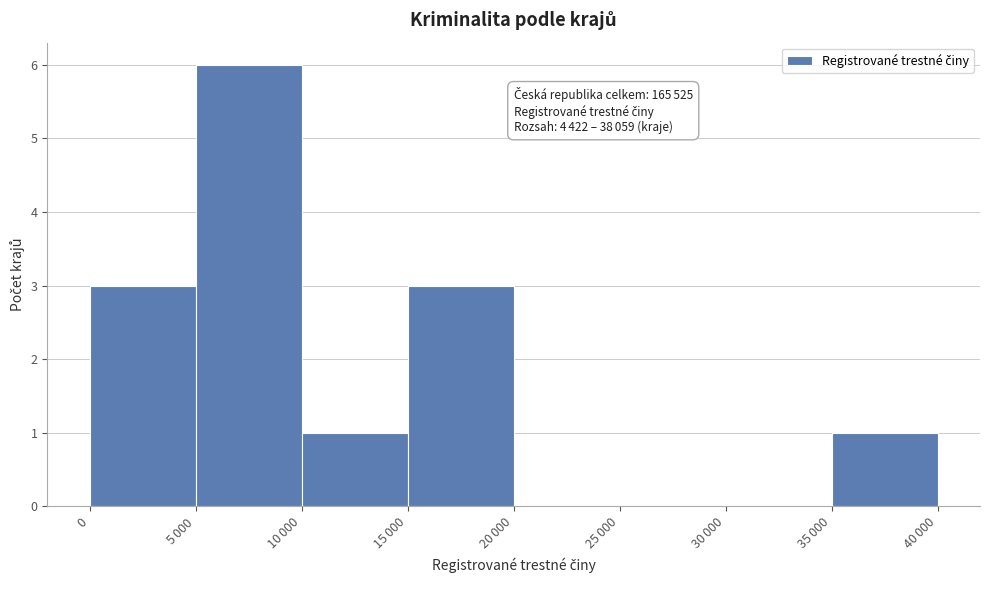

What is the sum of all values?

14